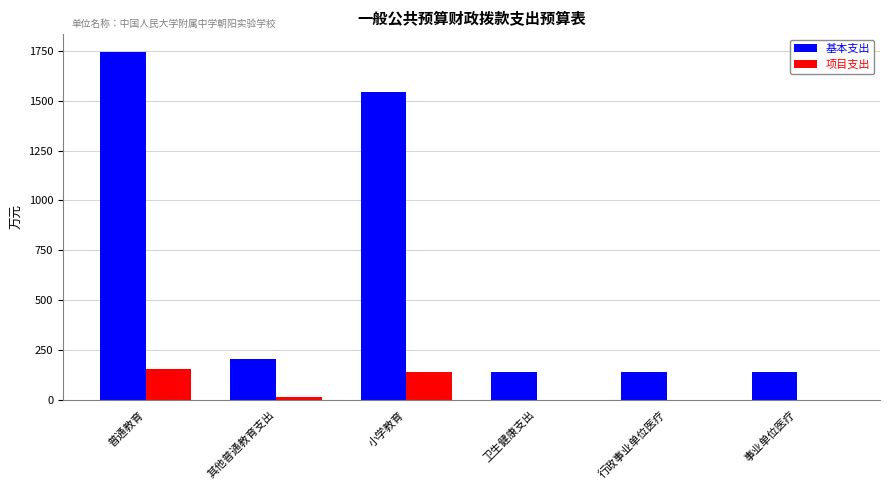

What is the sum of all 项目支出 values?

310.2